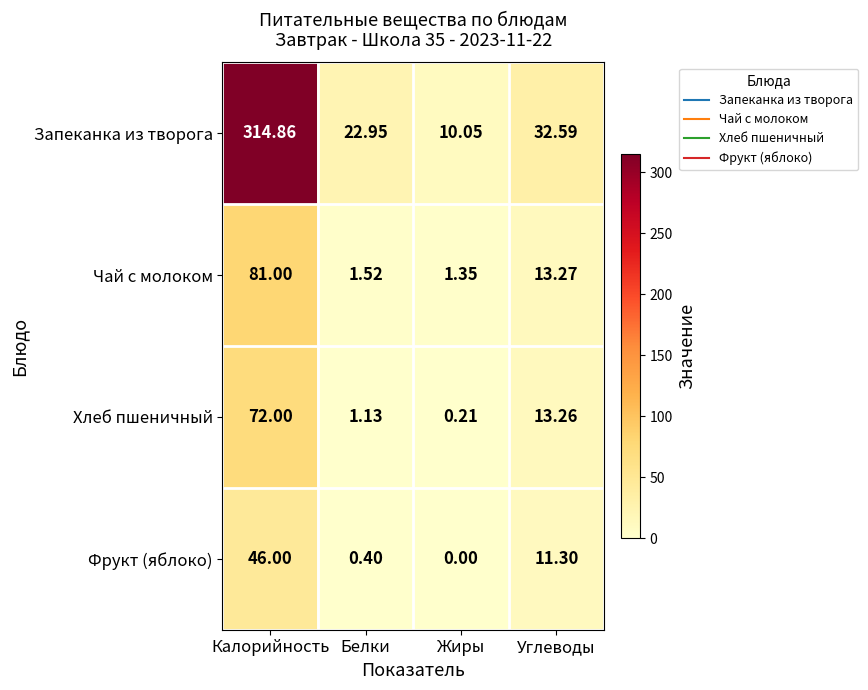

Which category has the lowest value in the Чай с молоком series?

Жиры